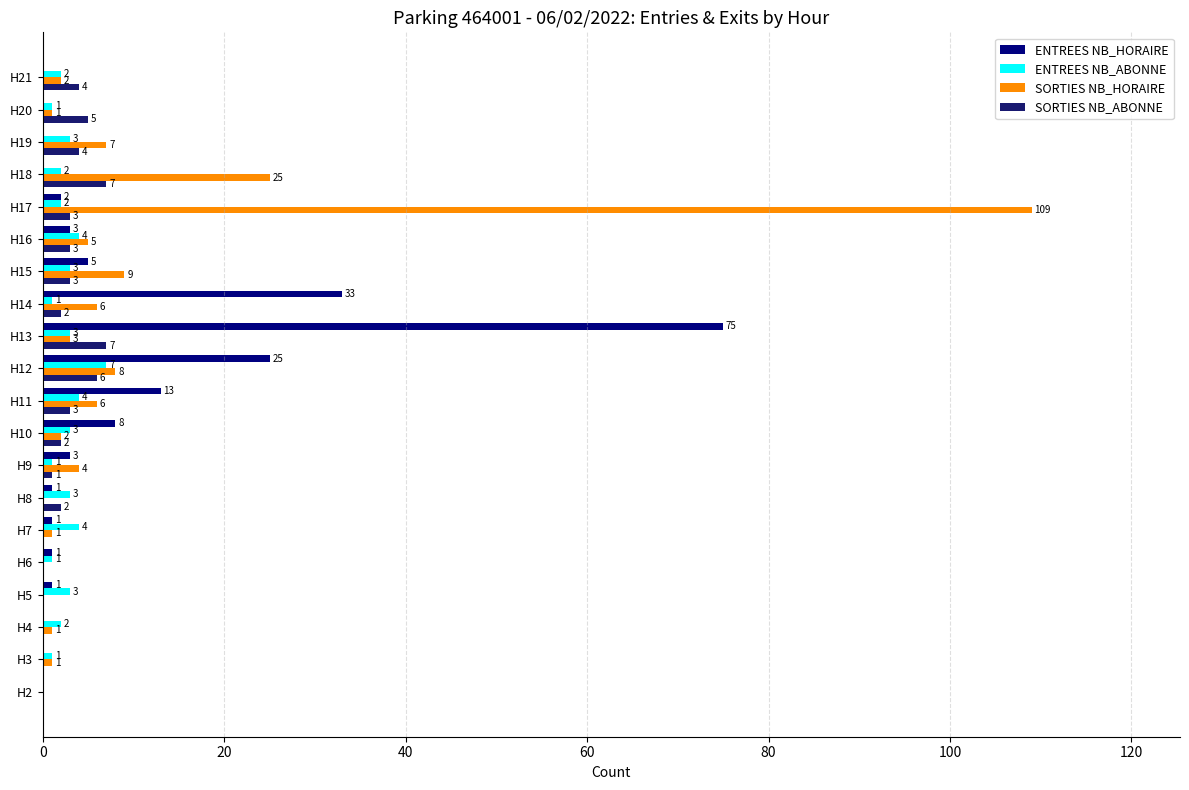

Which series has the largest total across all categories?

SORTIES NB_HORAIRE